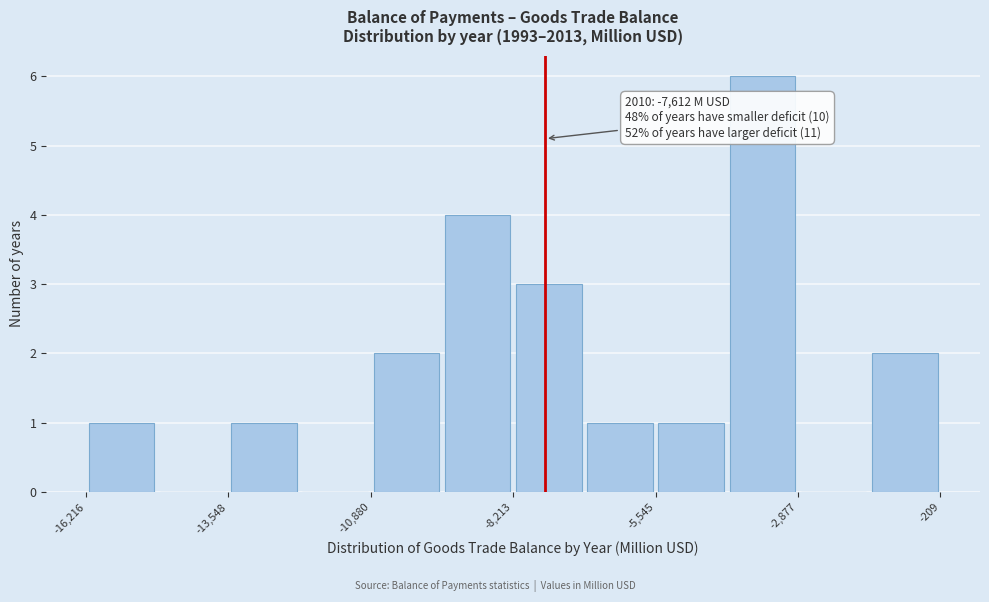

Around what value on the x-axis is the tallest bar? Give the approximate position of its centre, as read against the axis.

-3500